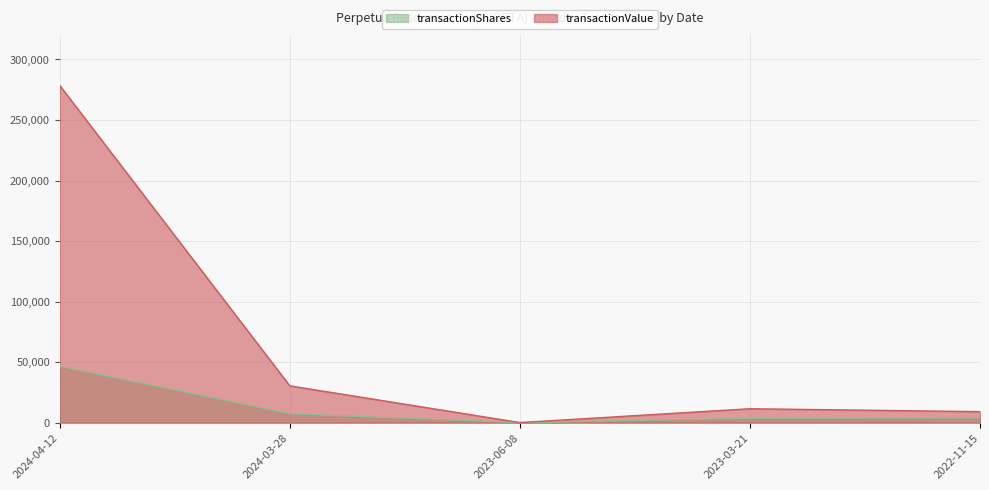

What is the difference between the maximum and minimum values in the transactionValue series?

278470